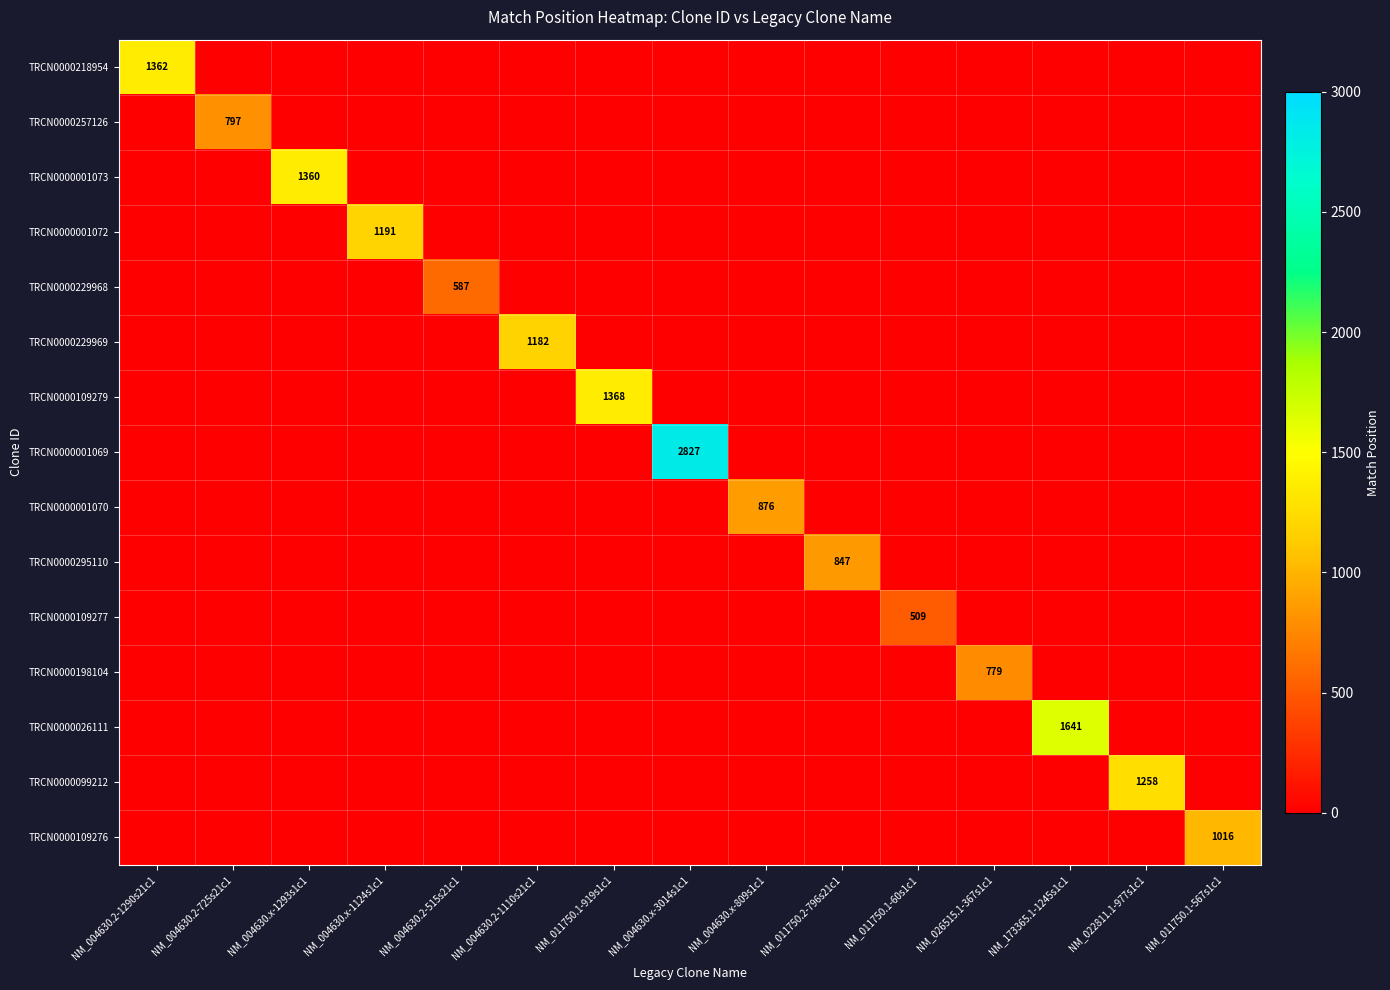

True or false: TRCN0000001073 has a value of 1360 at NM_004630.x-1293s1c1.

True